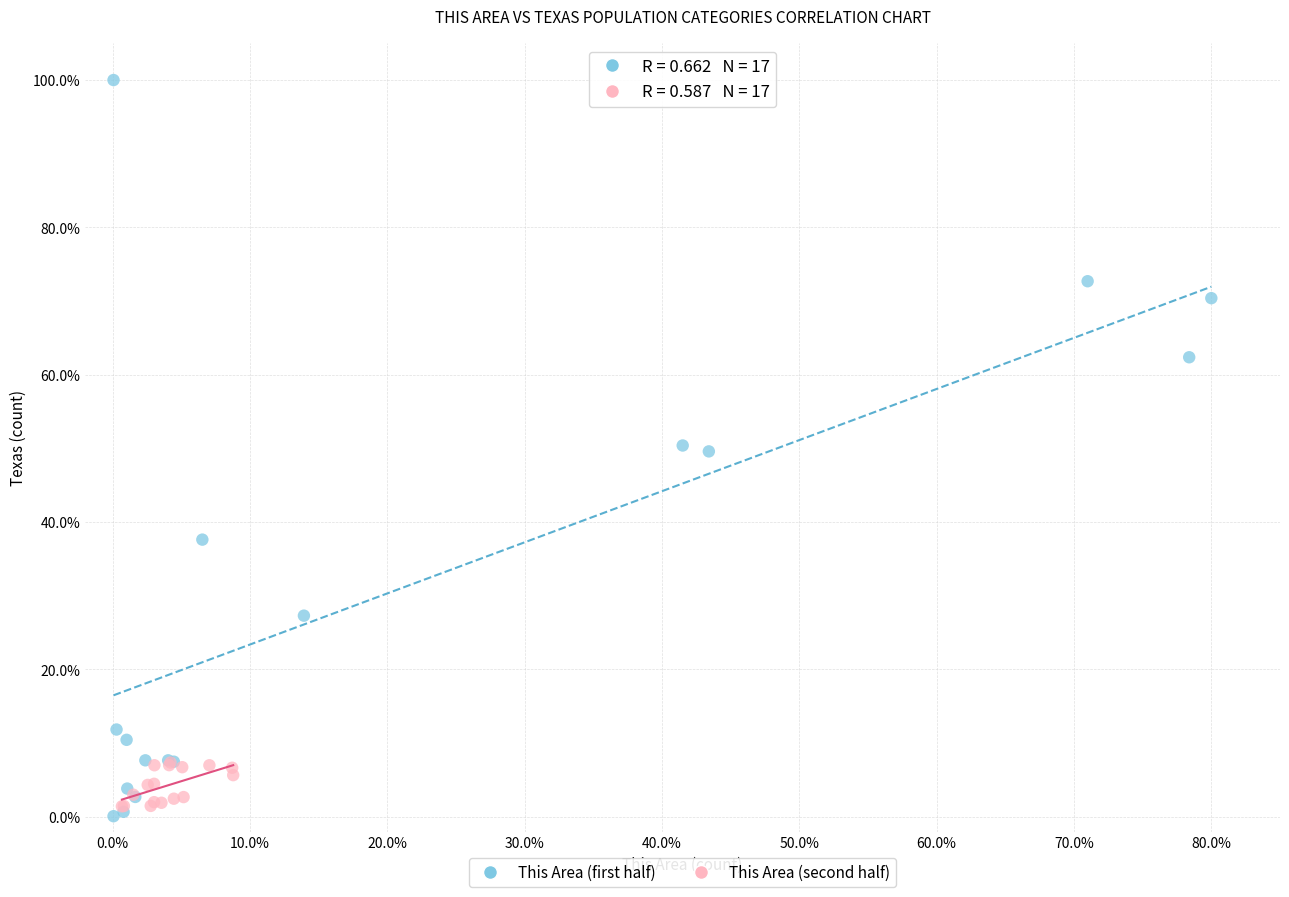

Which series has the largest Y range (max minus min)?

This Area (first half)